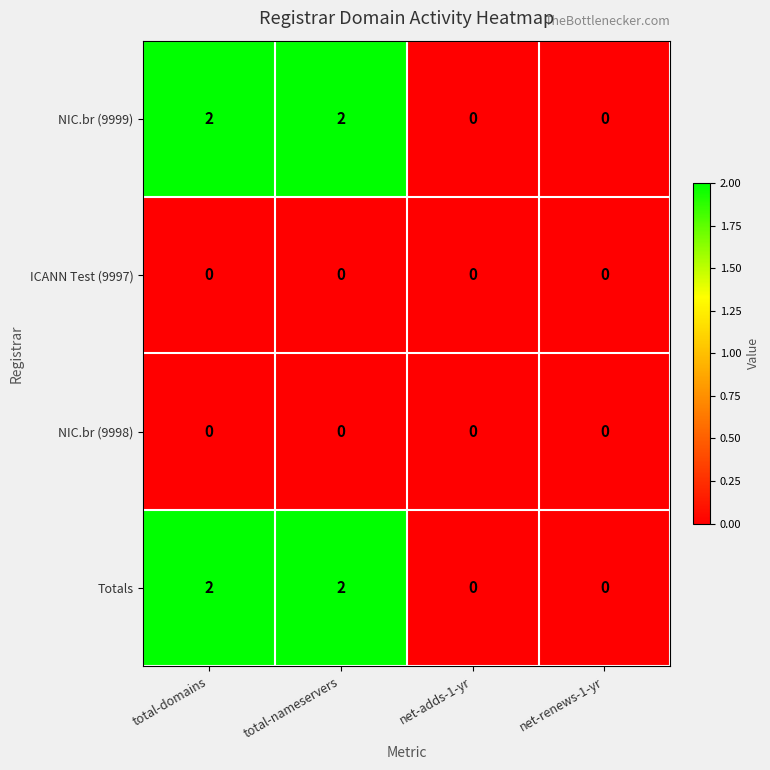

Is the value of NIC.br (9999) at total-domains greater than the value of NIC.br (9998) at total-domains?

Yes